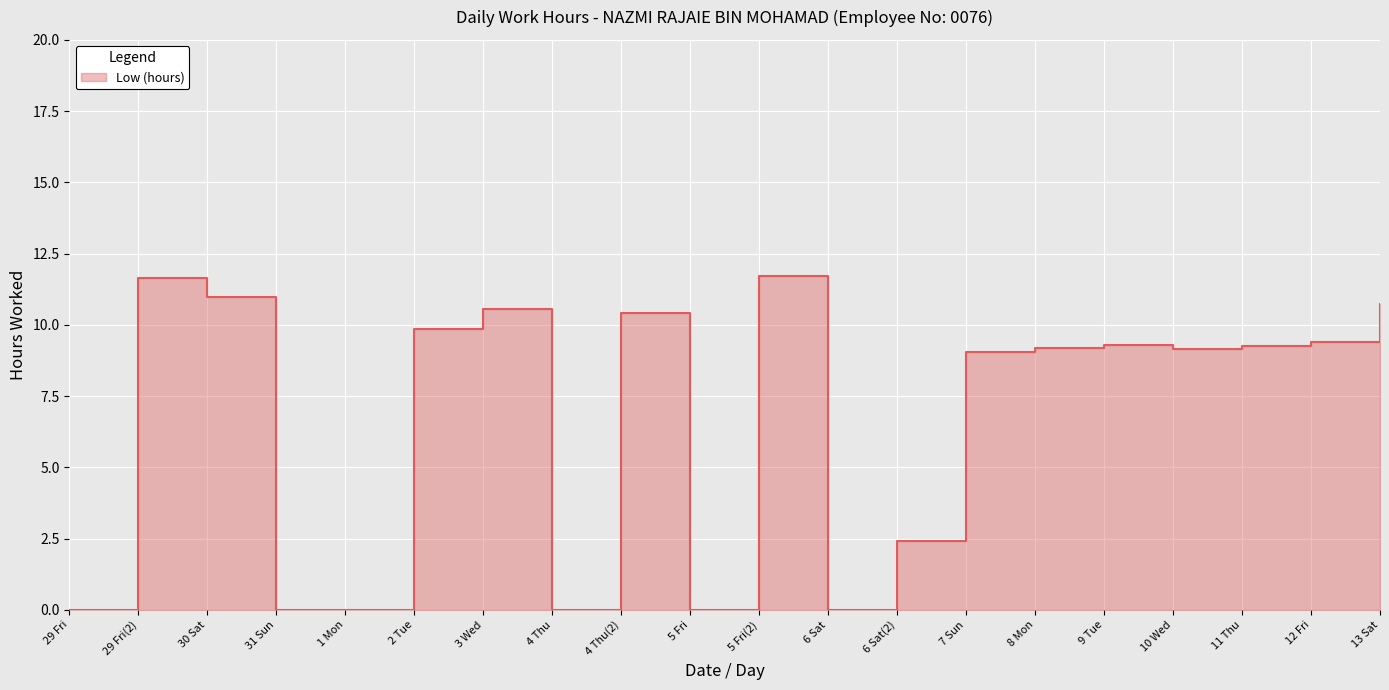

What is the label of the 17th point from the right?

31 Sun